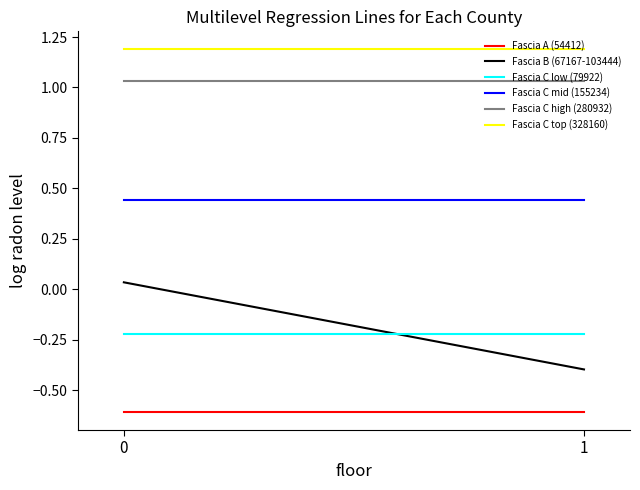

What value does the Fascia C mid (155234) series have at 0?

0.4